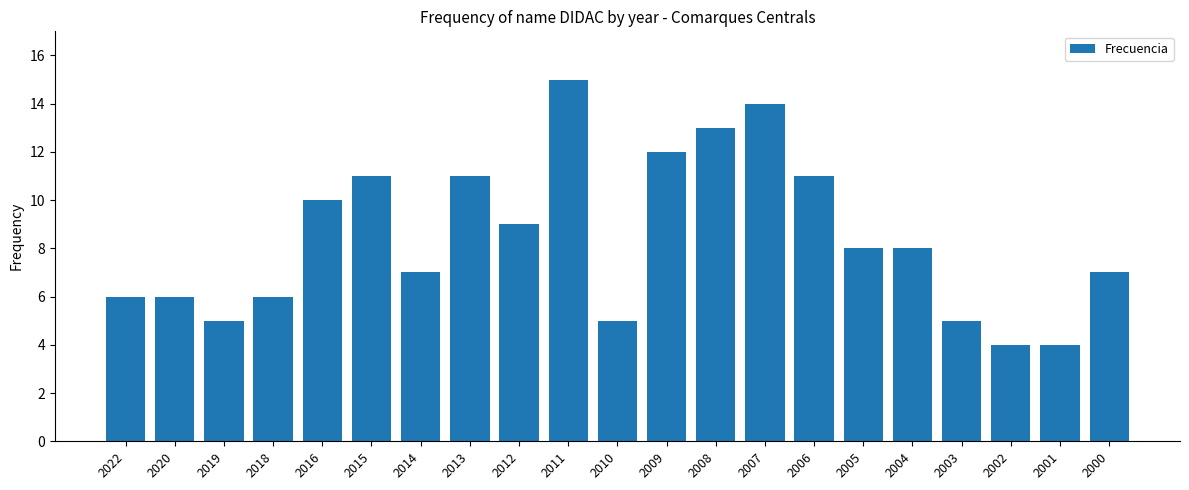

What is the difference between the second highest and minimum values?

10